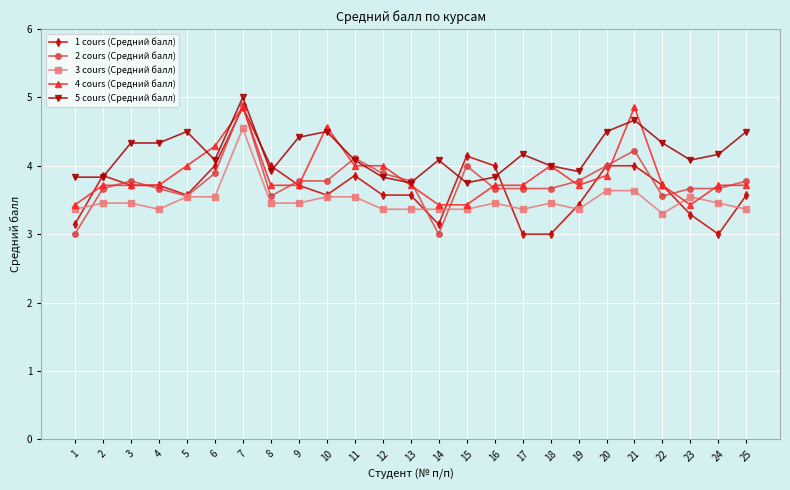

Rank the series by their average value, from highest to lowest.

5 cours (Средний балл), 4 cours (Средний балл), 2 cours (Средний балл), 1 cours (Средний балл), 3 cours (Средний балл)